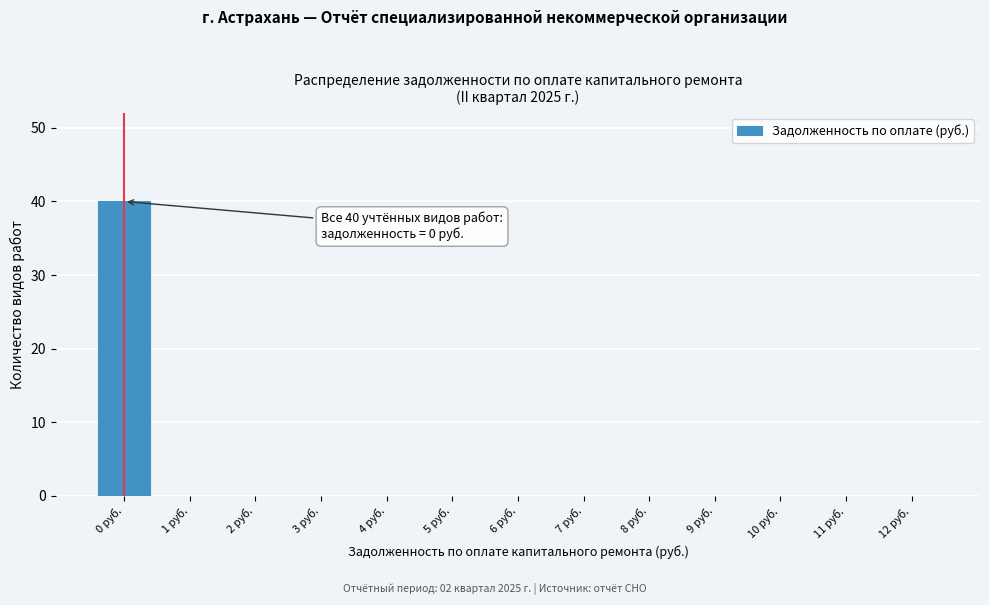

Reading left to right, transcribe all the data shown in this chart.

0 руб.=40	1 руб.=0	2 руб.=0	3 руб.=0	4 руб.=0	5 руб.=0	6 руб.=0	7 руб.=0	8 руб.=0	9 руб.=0	10 руб.=0	11 руб.=0	12 руб.=0